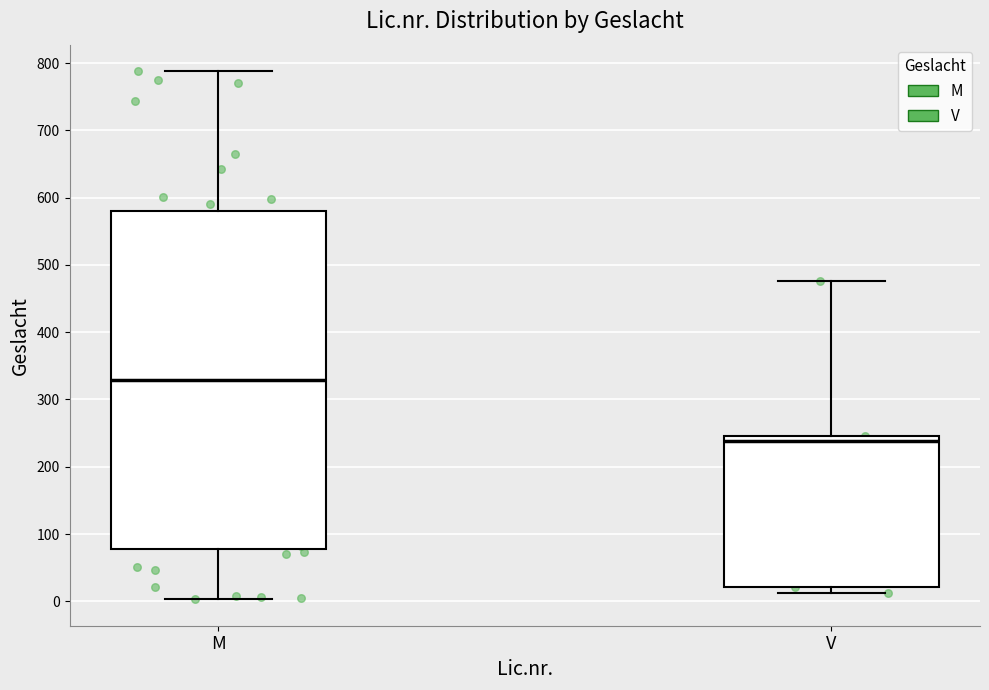

Reading left to right, transcribe this box plot: for each box, give where its median line is, the range the box spans, and where its two whiskers end, as read against the y-axis. The values are not printed on the chart, so give them approximately, as read against the axis.

M: median 330, box 80 to 580, whiskers 0 to 790
V: median 240, box 20 to 250, whiskers 10 to 480